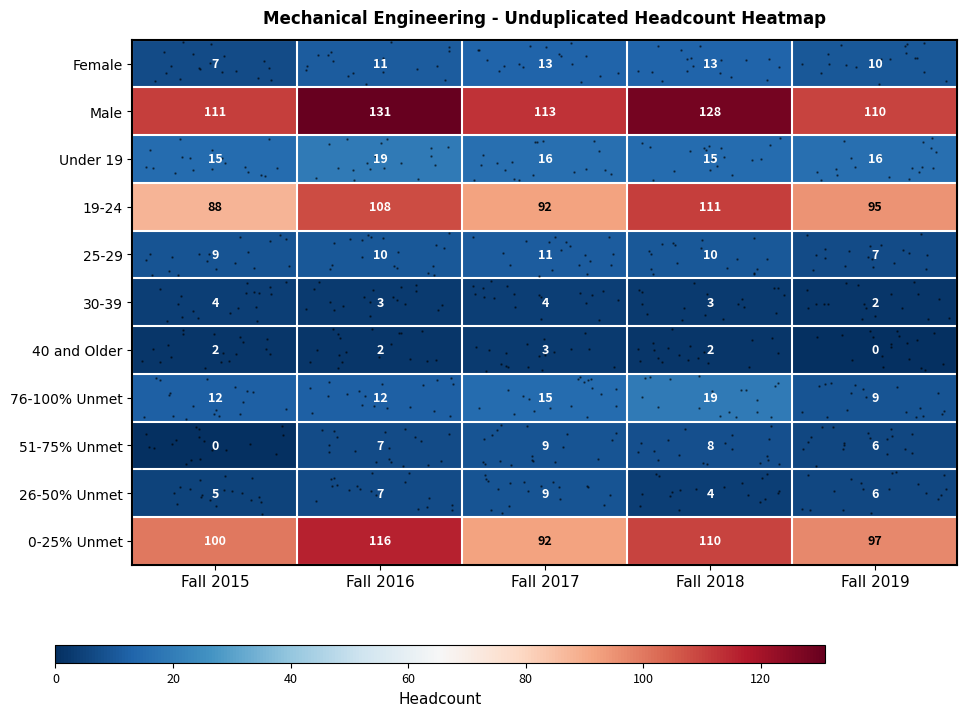

How many values in the row_9 series are below 6?

2